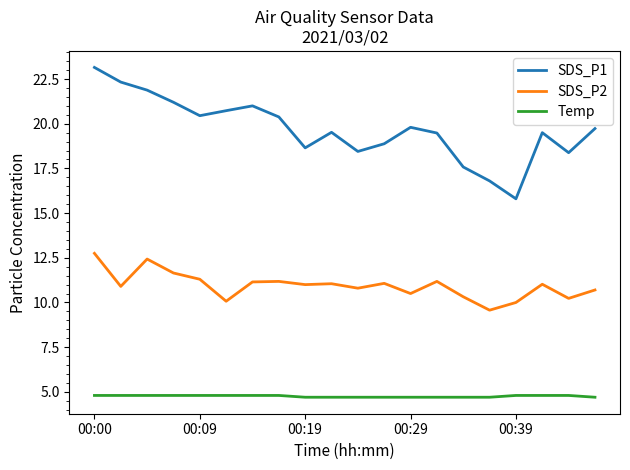

List the series in order of their peak value, highest first.

SDS_P1, SDS_P2, Temp